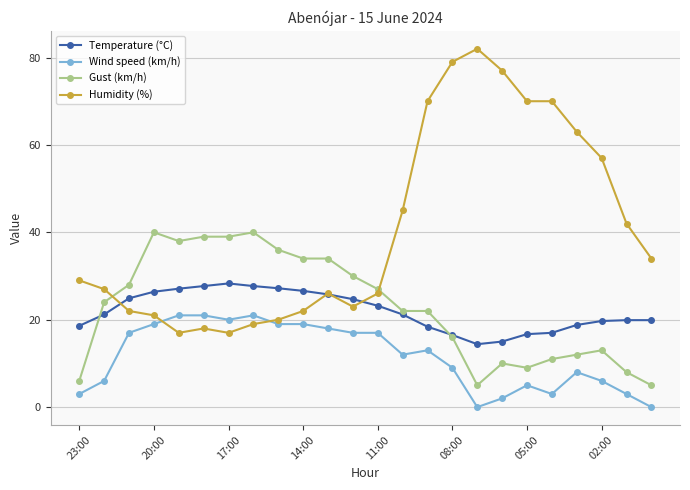

Which series has the largest total across all categories?

Humidity (%)